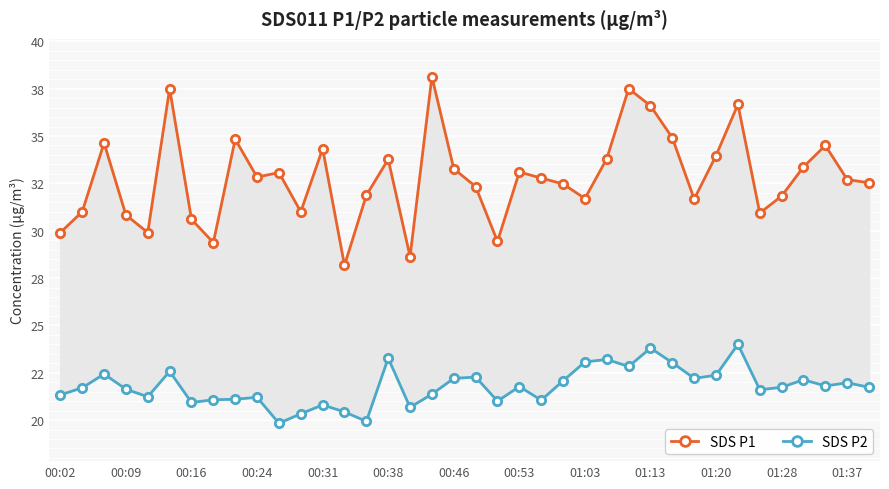

What is the sum of all SDS P1 values?

1246.4